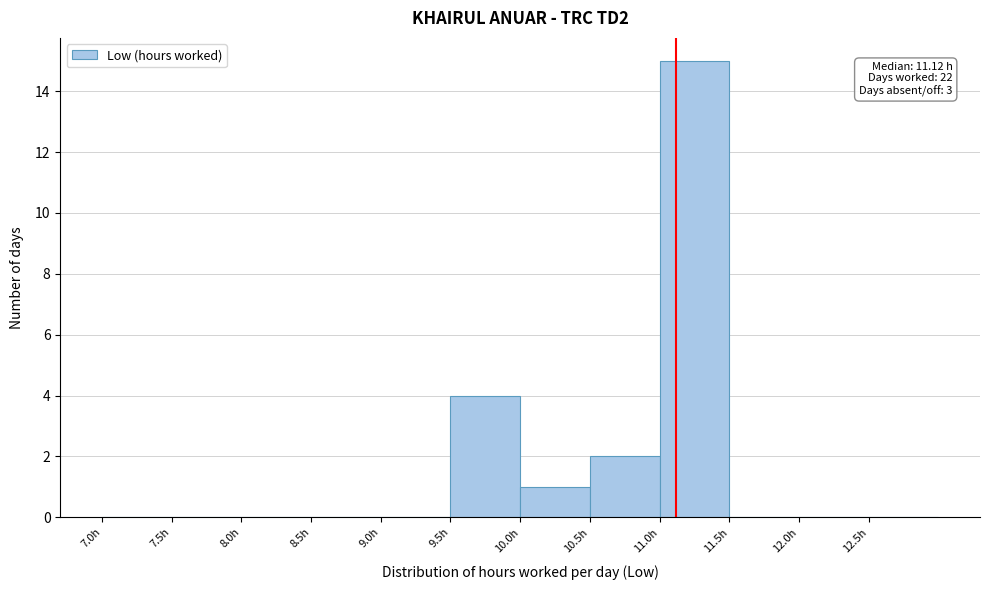

Over which range of the x-axis is the bar tallest?

11.0 to 11.5